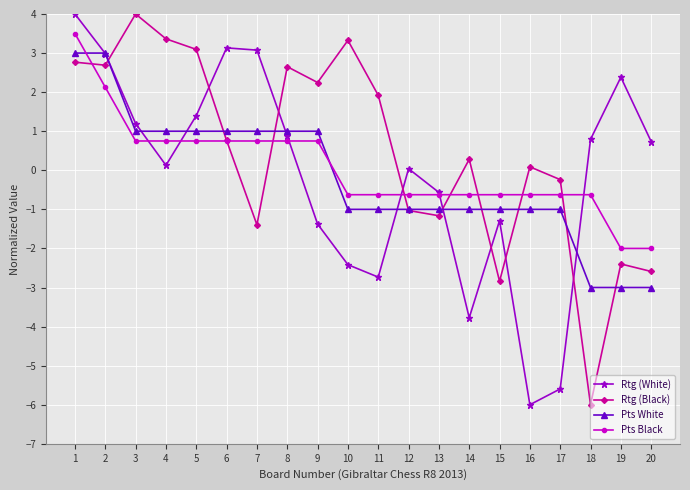

After their last crossing, which series has the higher values: Pts White or Pts Black?

Pts Black